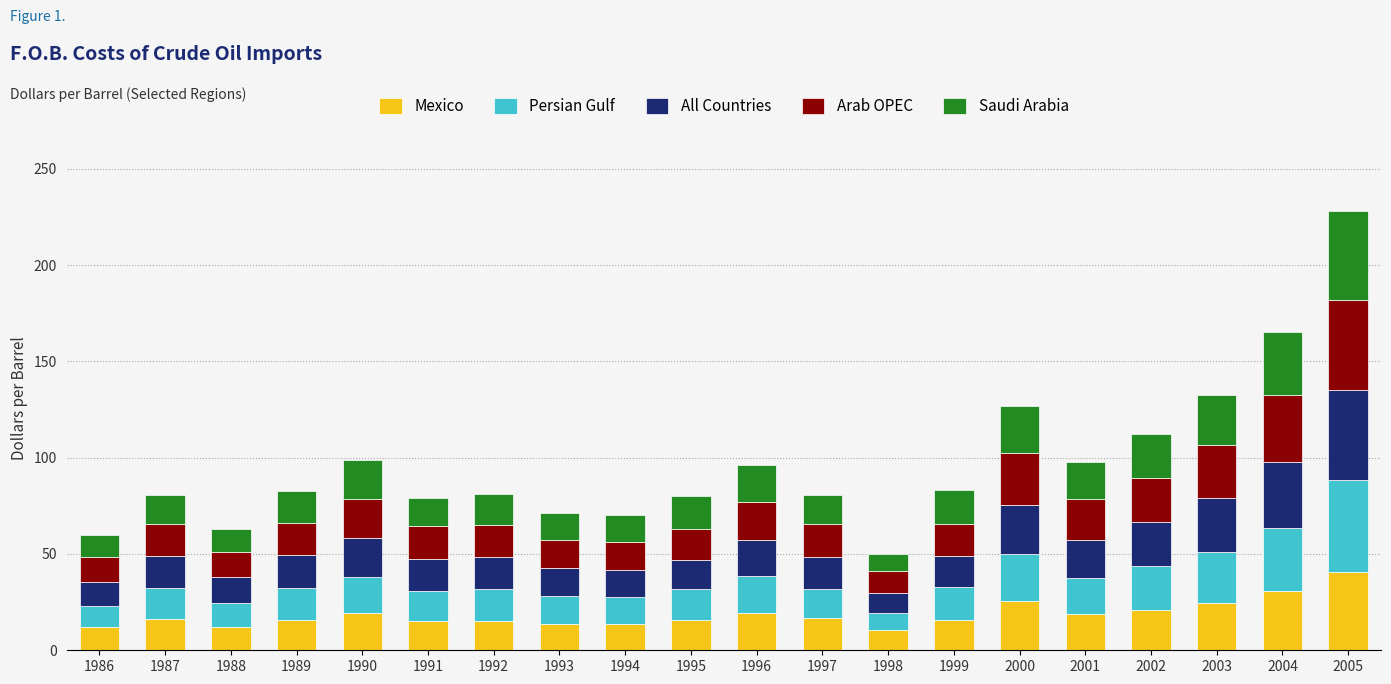

What is the value of the Mexico bar at the 19th from the left?

30.5